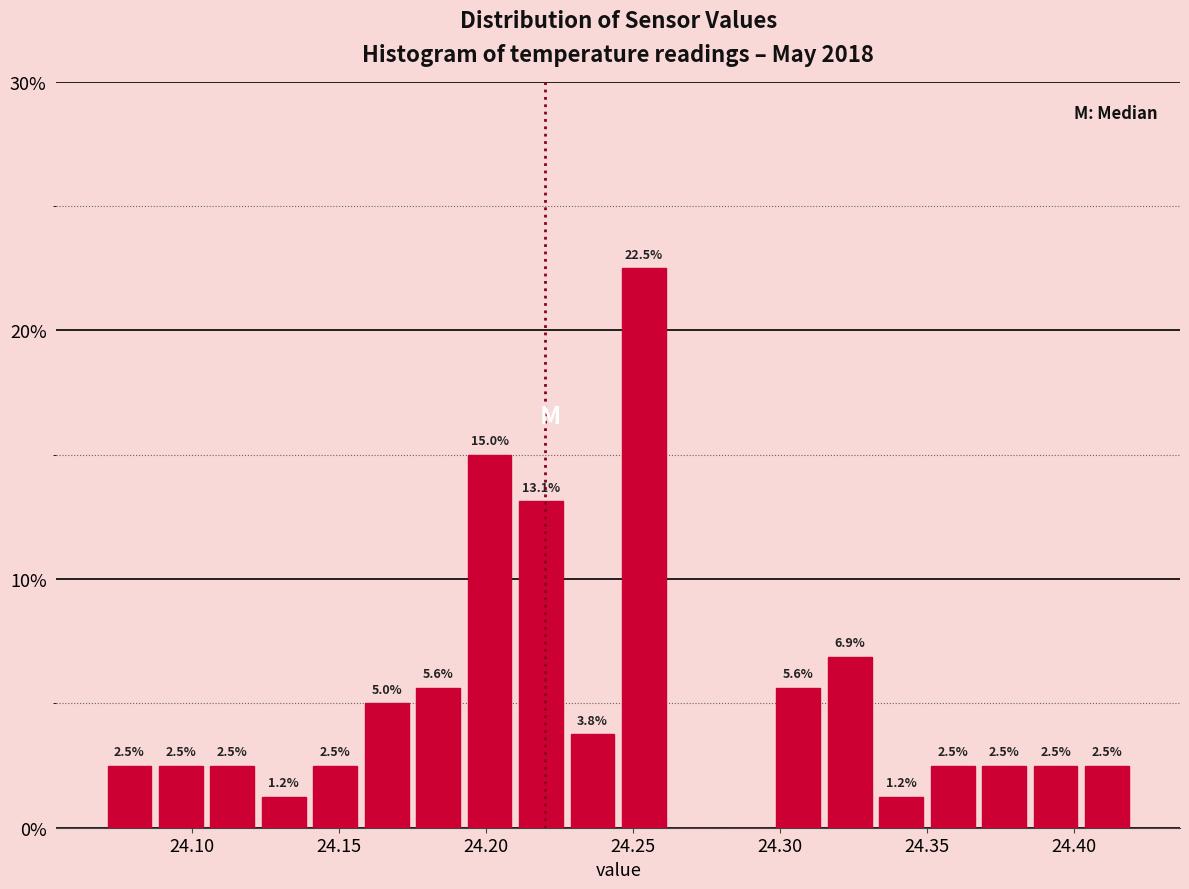

Read against the x-axis, roughly where is the centre of the tallest bar?

24.255